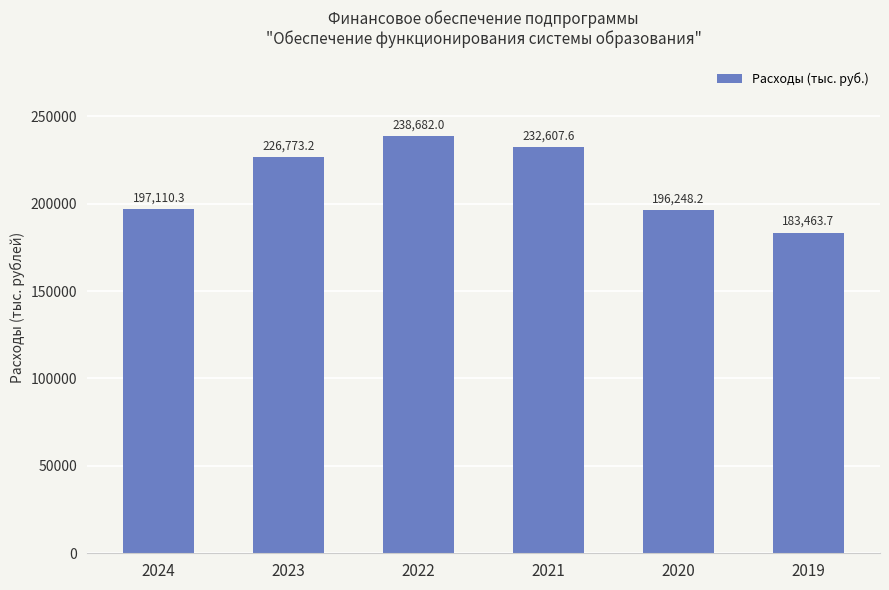

Reading left to right, list all the values displayed in this chart.

2024=197110.3	2023=226773.2	2022=238682.0	2021=232607.6	2020=196248.2	2019=183463.7